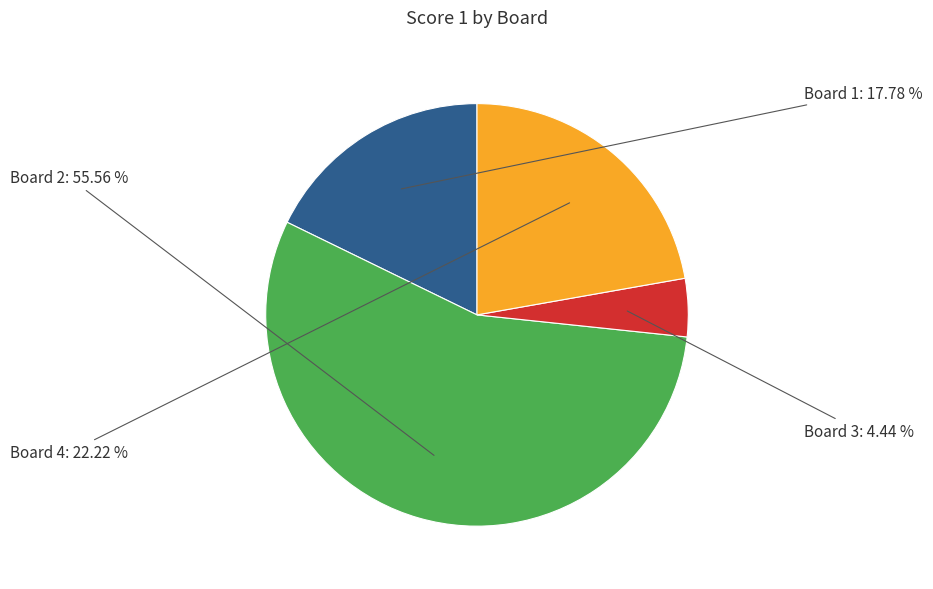

How much of the chart is everything except Board 1?

82.2%